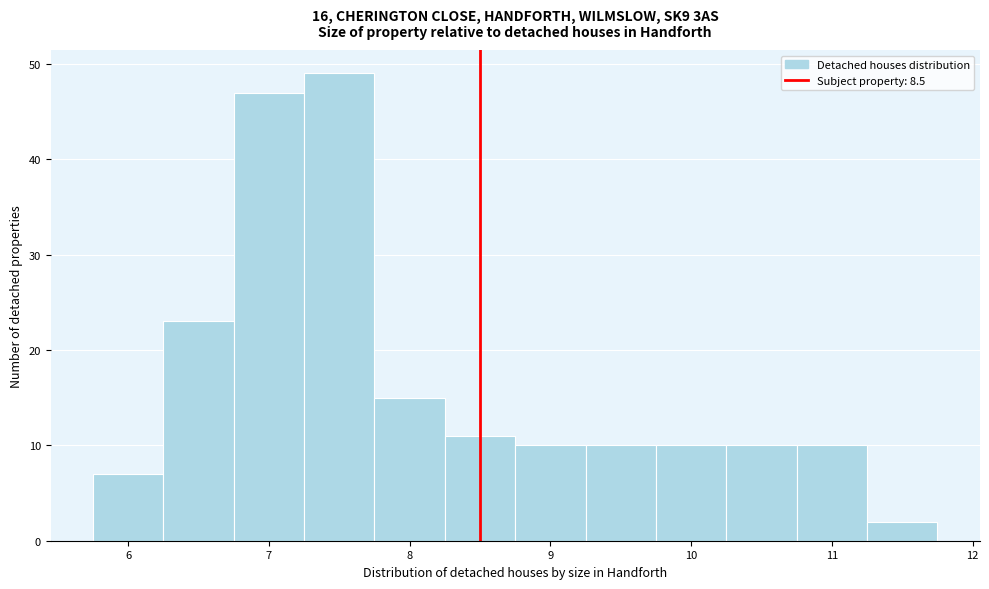

Reading left to right, transcribe this chart: for each bar, give the range it covers on the x-axis and its height. Neither the bar edges nor the heights are printed on the chart, so give them approximately, as read against the axes.

5.75 to 6.25: 7
6.25 to 6.75: 23
6.75 to 7.25: 47
7.25 to 7.75: 49
7.75 to 8.25: 15
8.25 to 8.75: 11
8.75 to 9.25: 10
9.25 to 9.75: 10
9.75 to 10.25: 10
10.25 to 10.75: 10
10.75 to 11.25: 10
11.25 to 11.75: 2